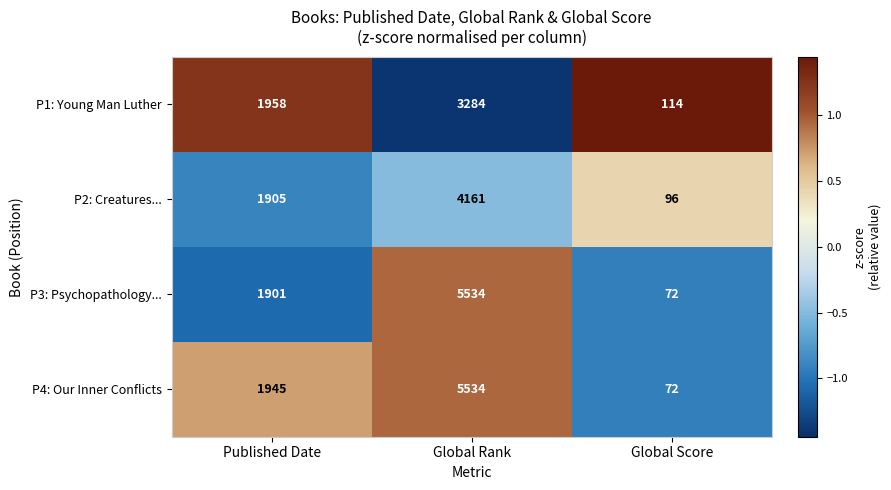

Count the number of categories in the chart.

3